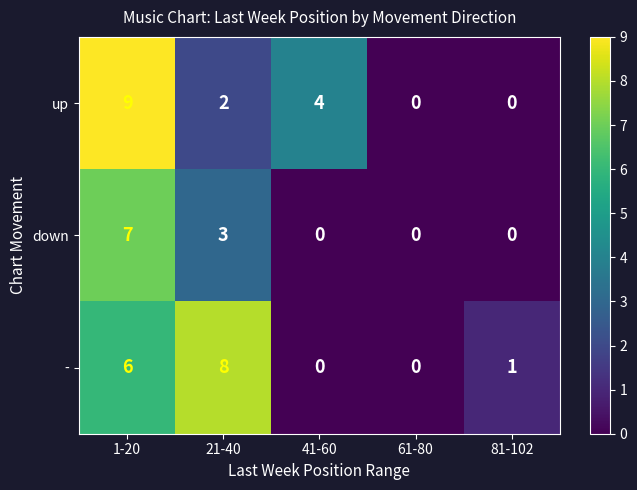

Is it true that down equals 3 at 21-40?

True